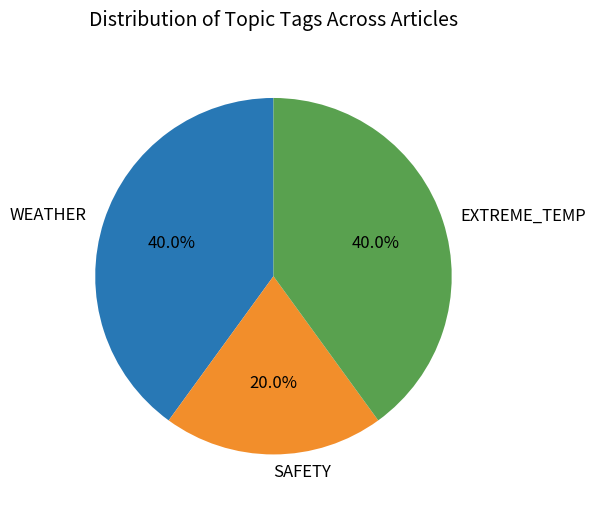

Approximately how many times larger is the value at WEATHER compared to EXTREME_TEMP?

1.0